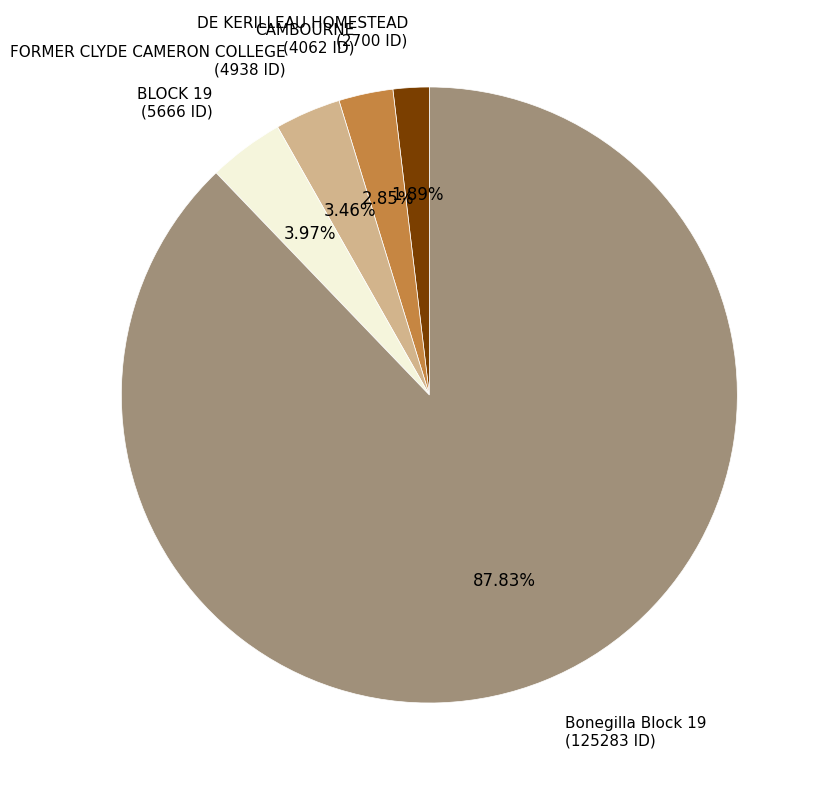

What percentage is the CAMBOURNE slice, to the nearest percent?

3%